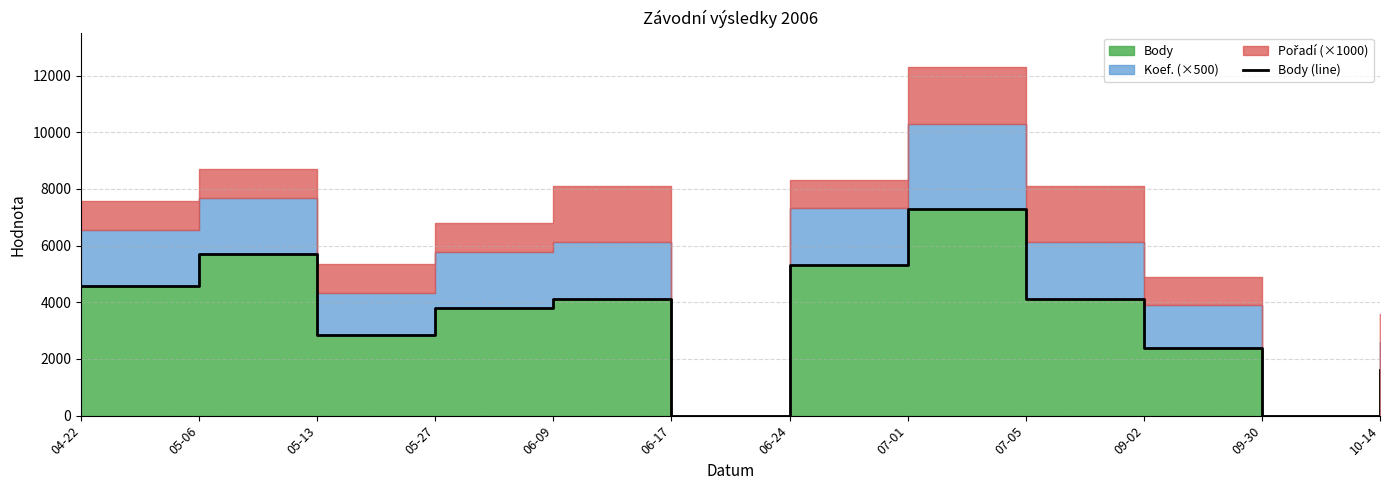

The value at 07-05 is 4122. True or false?

True